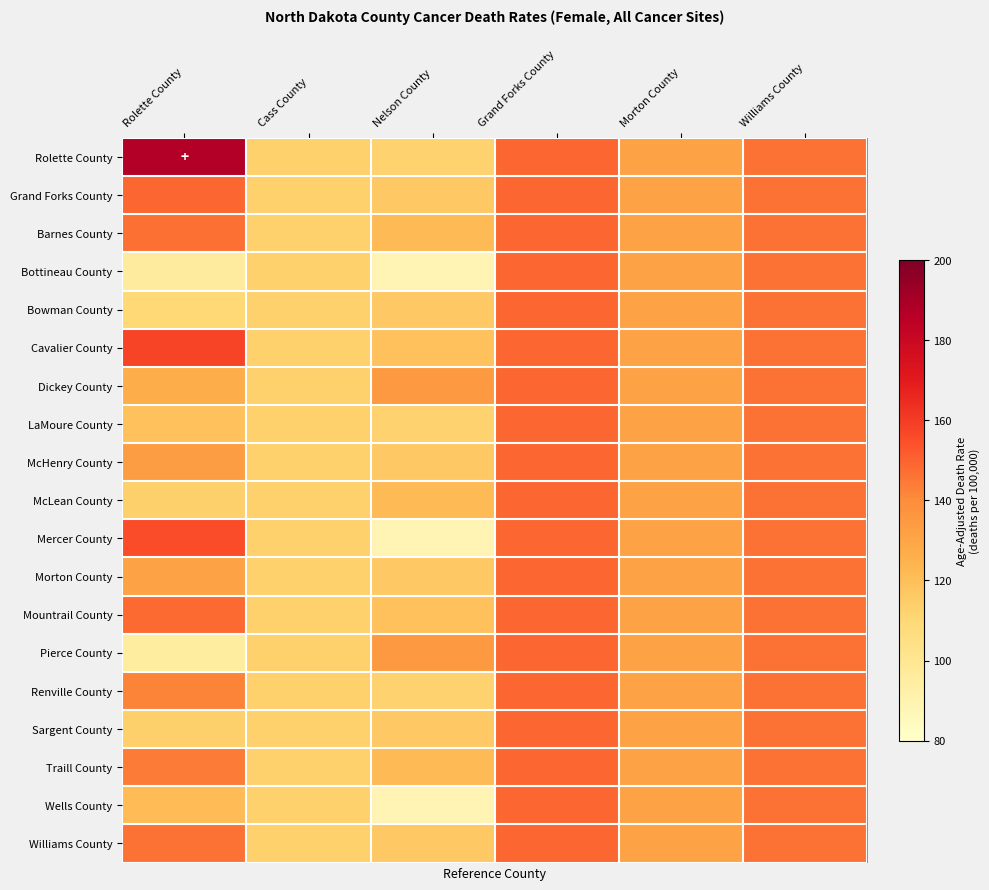

Rank the series at Cass County from lowest to highest value.

Rolette County, Grand Forks County, Barnes County, Bottineau County, Bowman County, Cavalier County, Dickey County, LaMoure County, McHenry County, McLean County, Mercer County, Morton County, Mountrail County, Pierce County, Renville County, Sargent County, Traill County, Wells County, Williams County